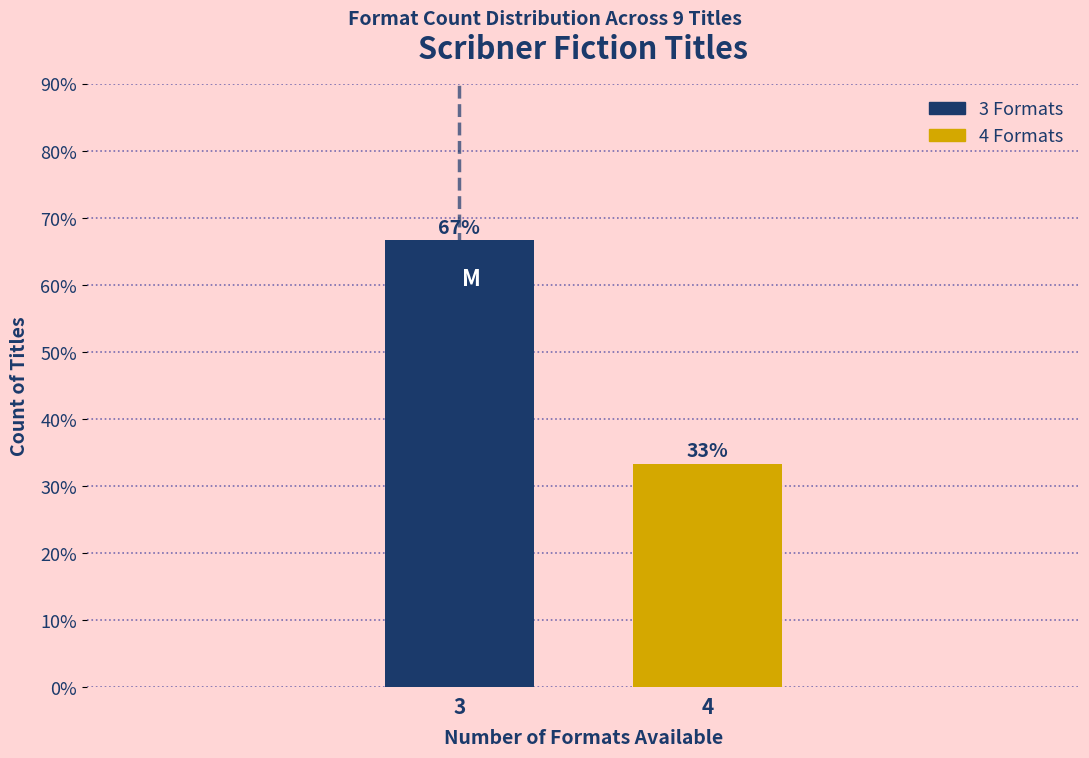

What is the value of the 2nd bar from the left?

33.3